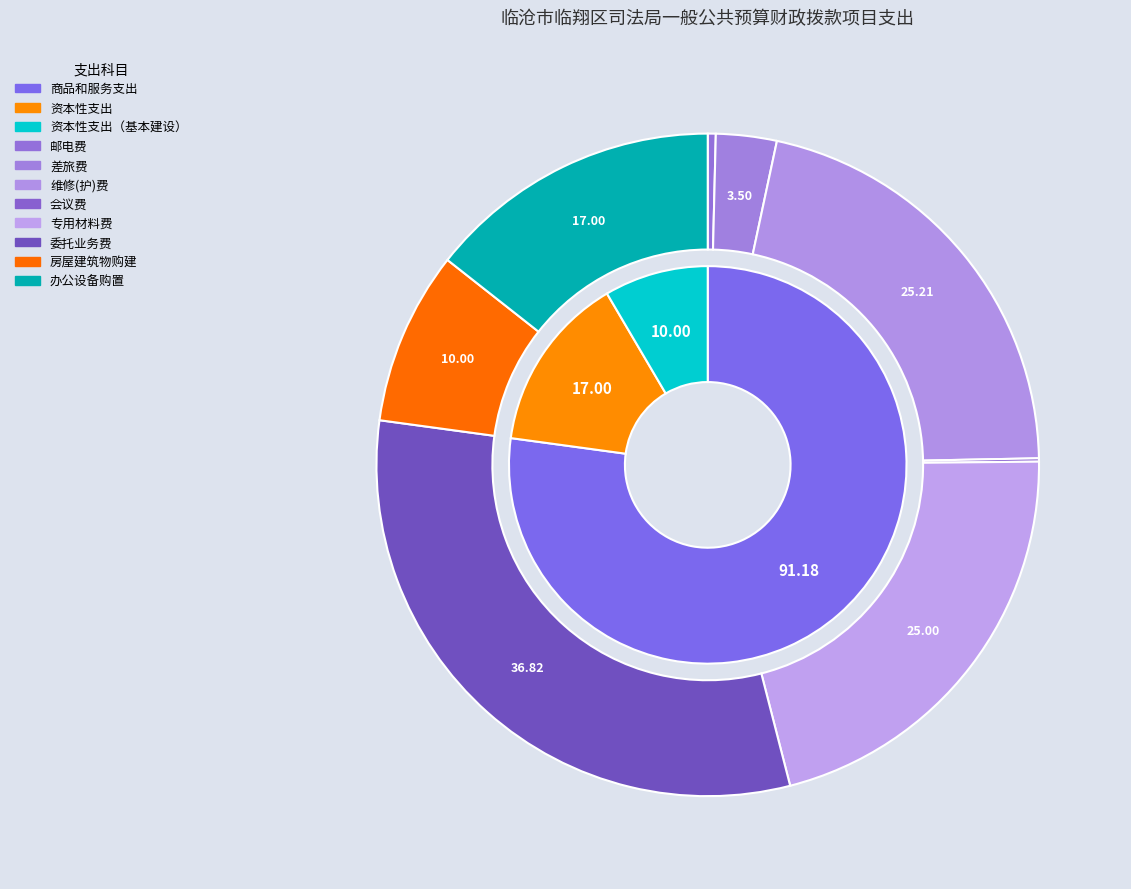

Approximately how many times larger is the value at 商品和服务支出 compared to 资本性支出?

5.4